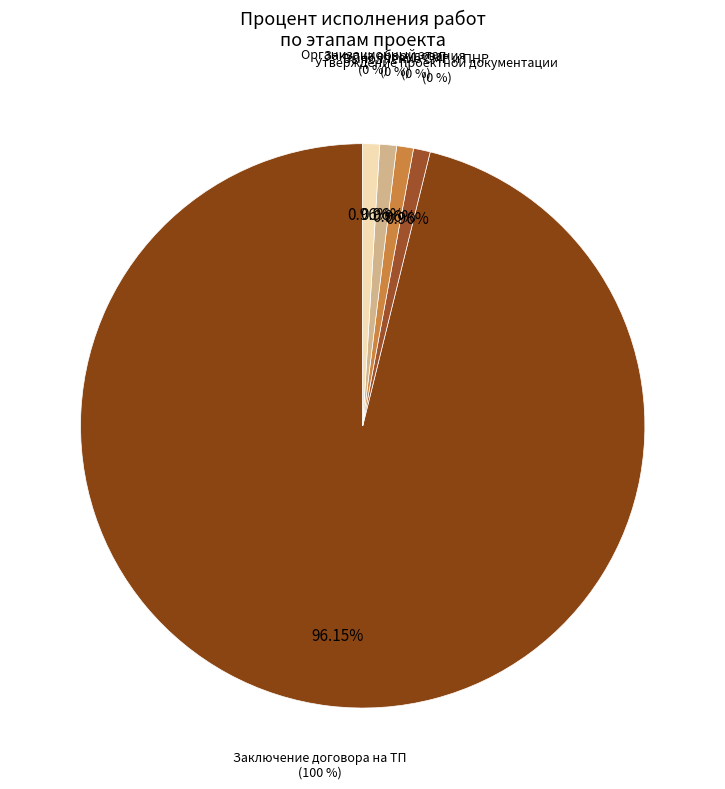

Which slice is the smallest?

Утверждение платы за ТП